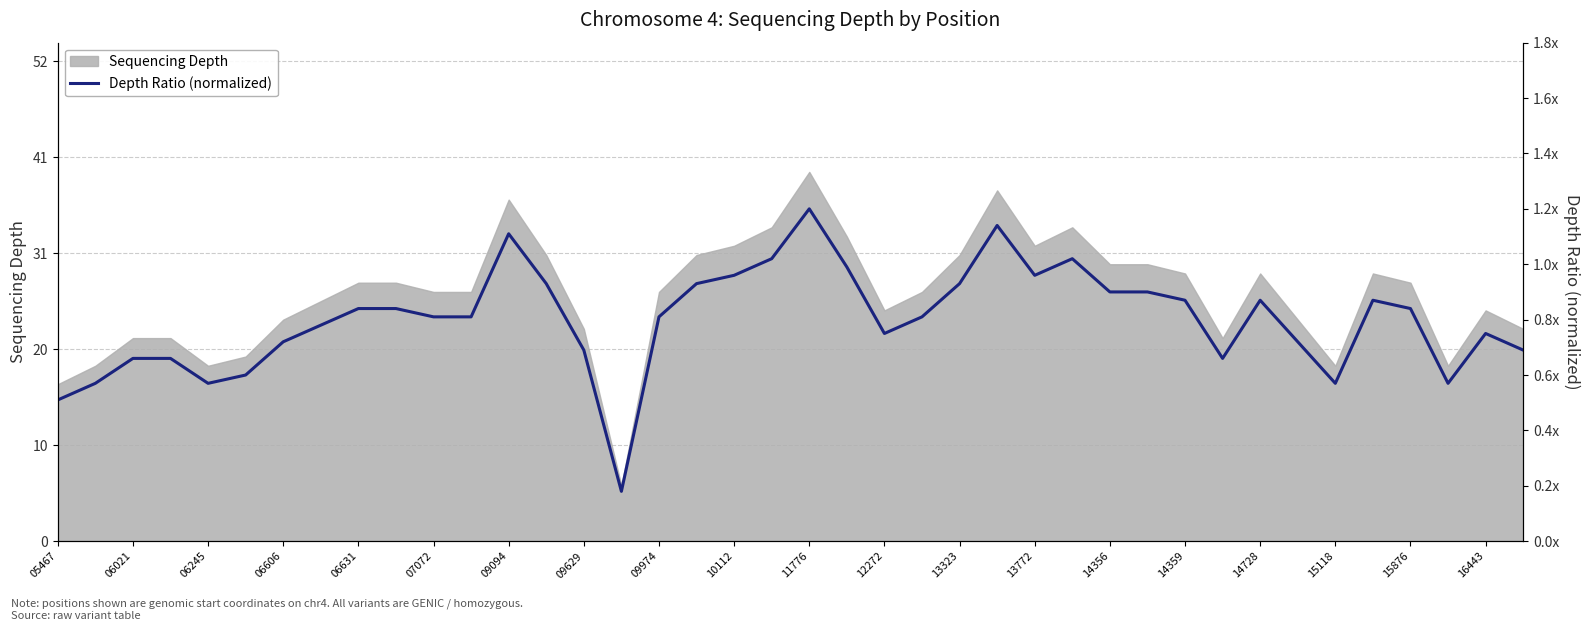

How many lines are shown in the chart?

1